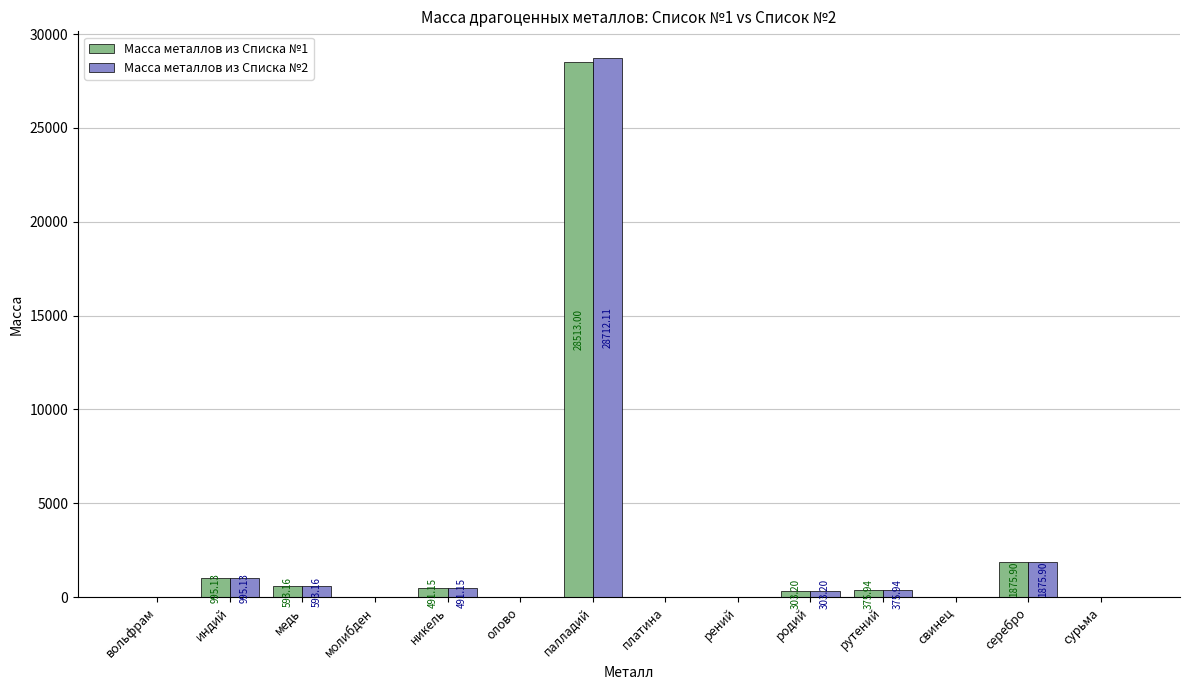

What is the sum of all Масса металлов из Списка №1 values?

33150.8